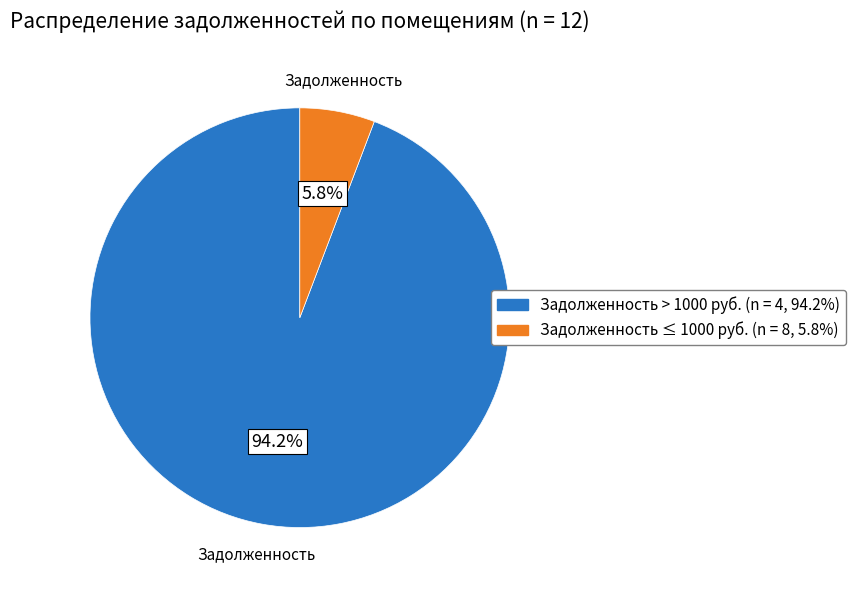

Is there a majority slice in this chart?

Yes